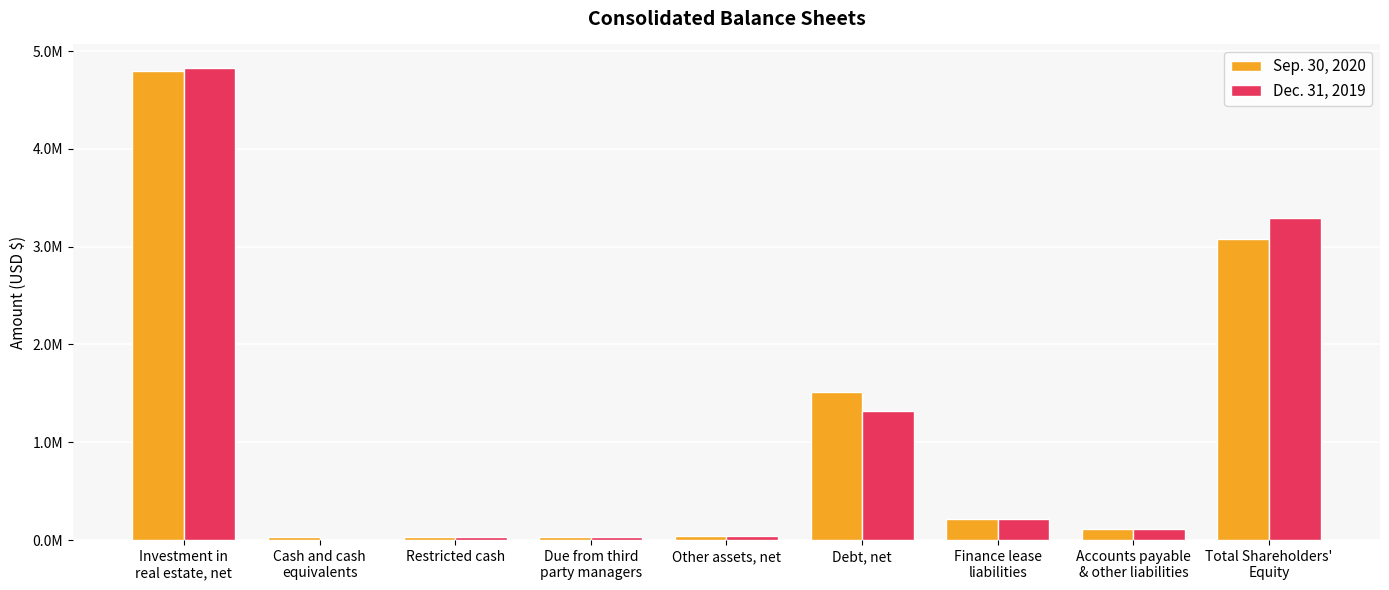

List the series in order of their peak value, lowest first.

Sep. 30, 2020, Dec. 31, 2019